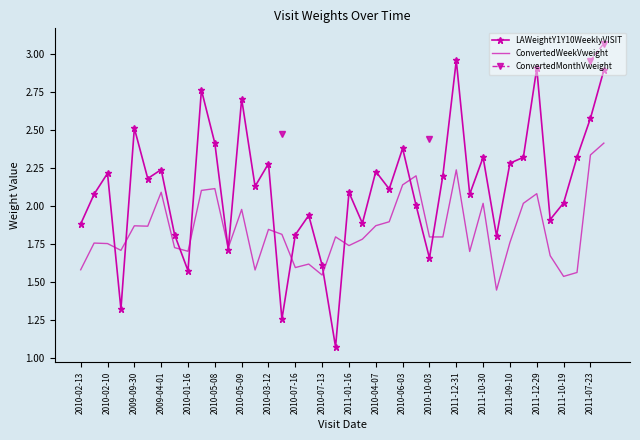

The value of LAWeightY1Y10WeeklyVISIT at 2010-05-08 is 0.9. True or false?

False